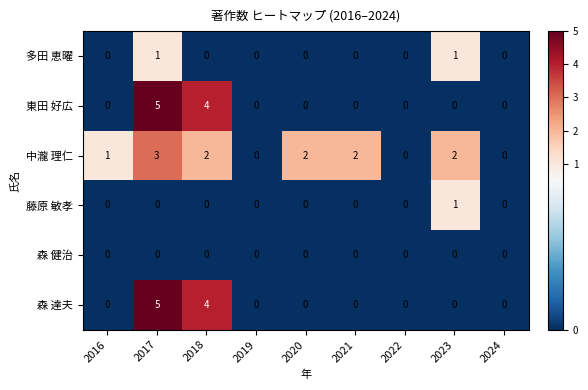

What is the total value across all series at 2023?

4